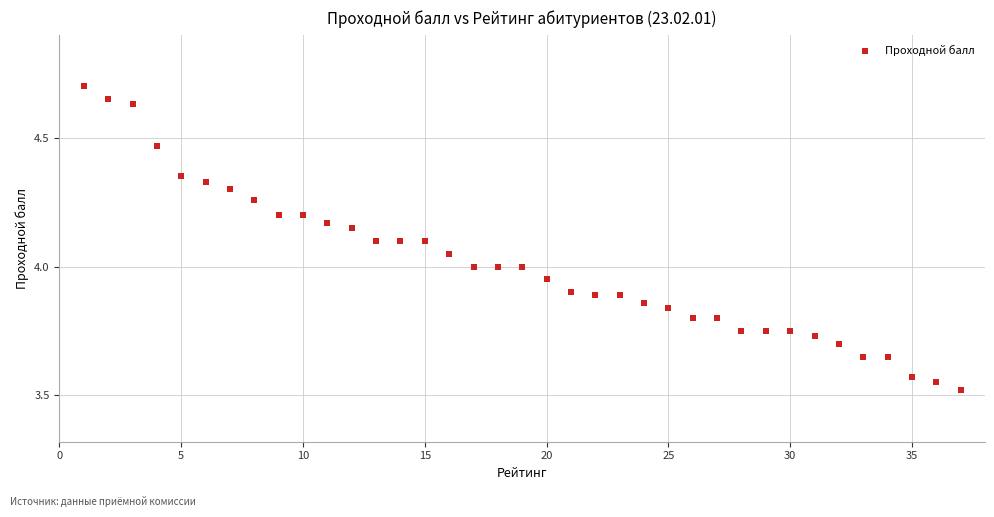

What is the range of X values (max minus min)?

36.0